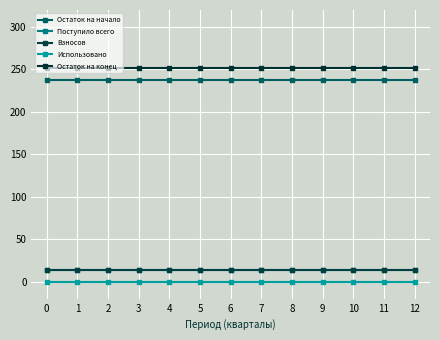

Between 1 and 2, which series saw the biggest shift?

Остаток на начало